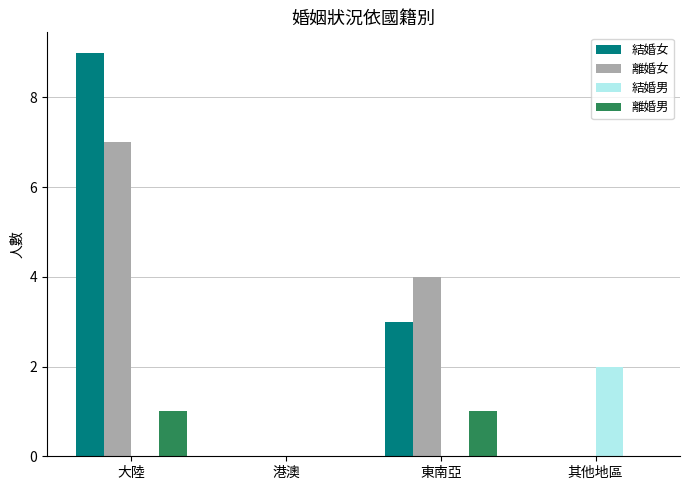

Count the 離婚男 values in the range 0 to 1.

4